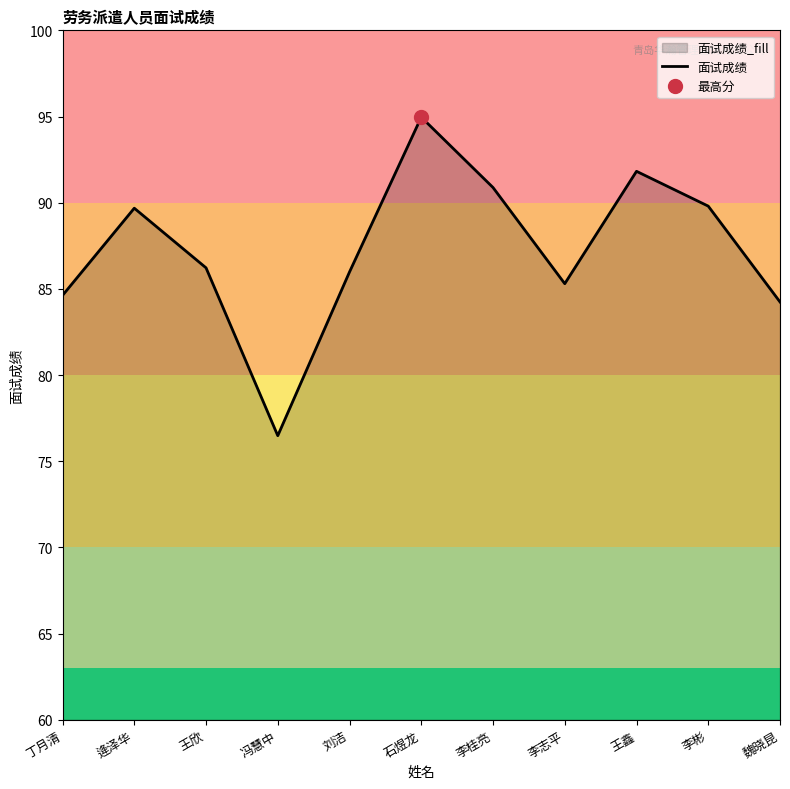

What is the ratio of the value at 逄泽华 to the value at 魏晓昆?

1.1